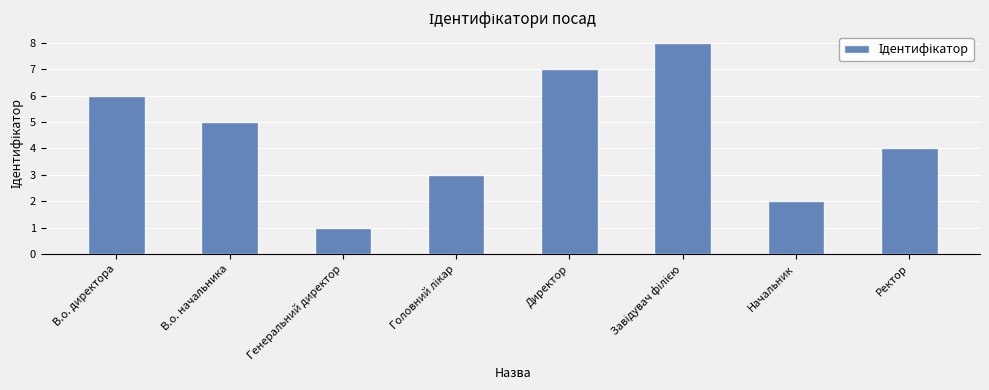

Reading left to right, what are all the values shown in this chart?

6	5	1	3	7	8	2	4